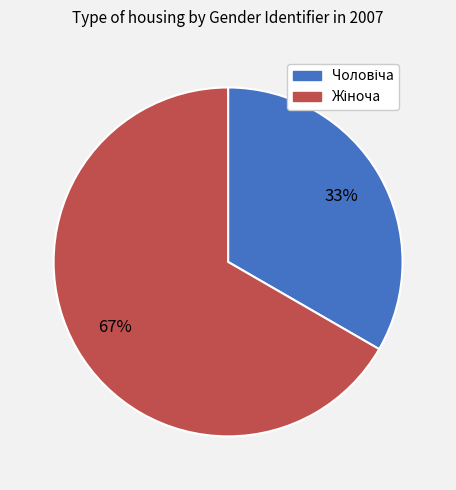

Is there any slice that represents more than half of the pie?

Yes